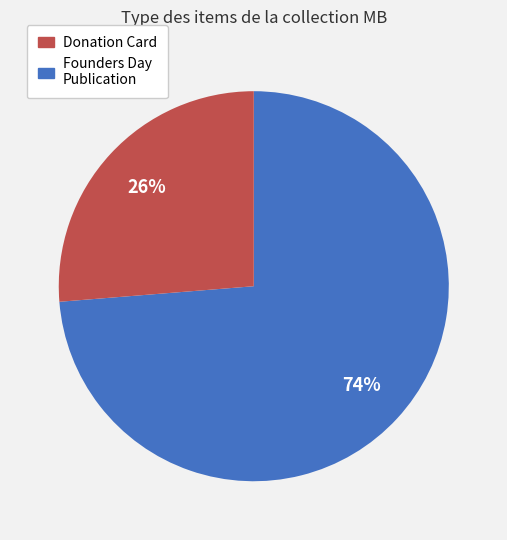

Does any single category account for the majority?

Yes